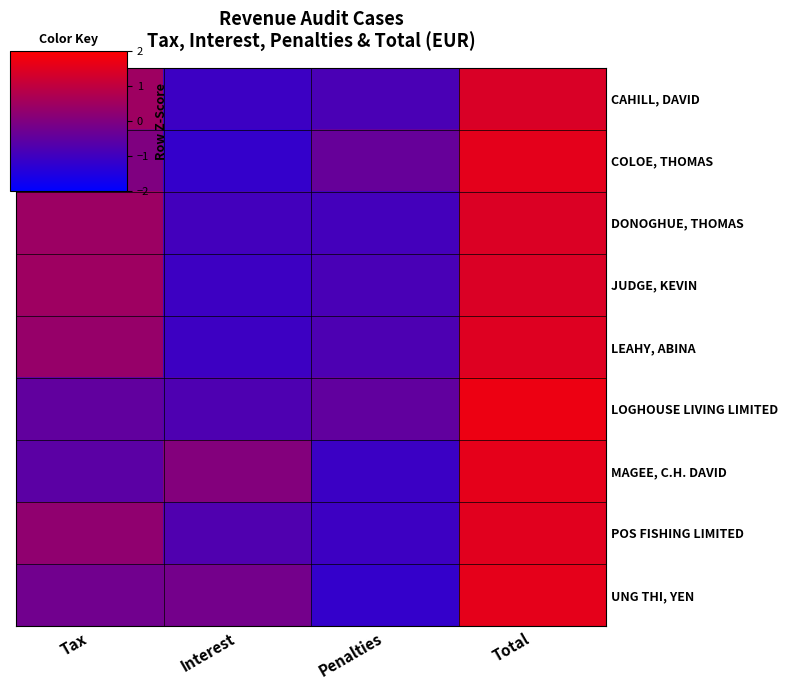

What is the minimum value shown in the chart?

-1.2